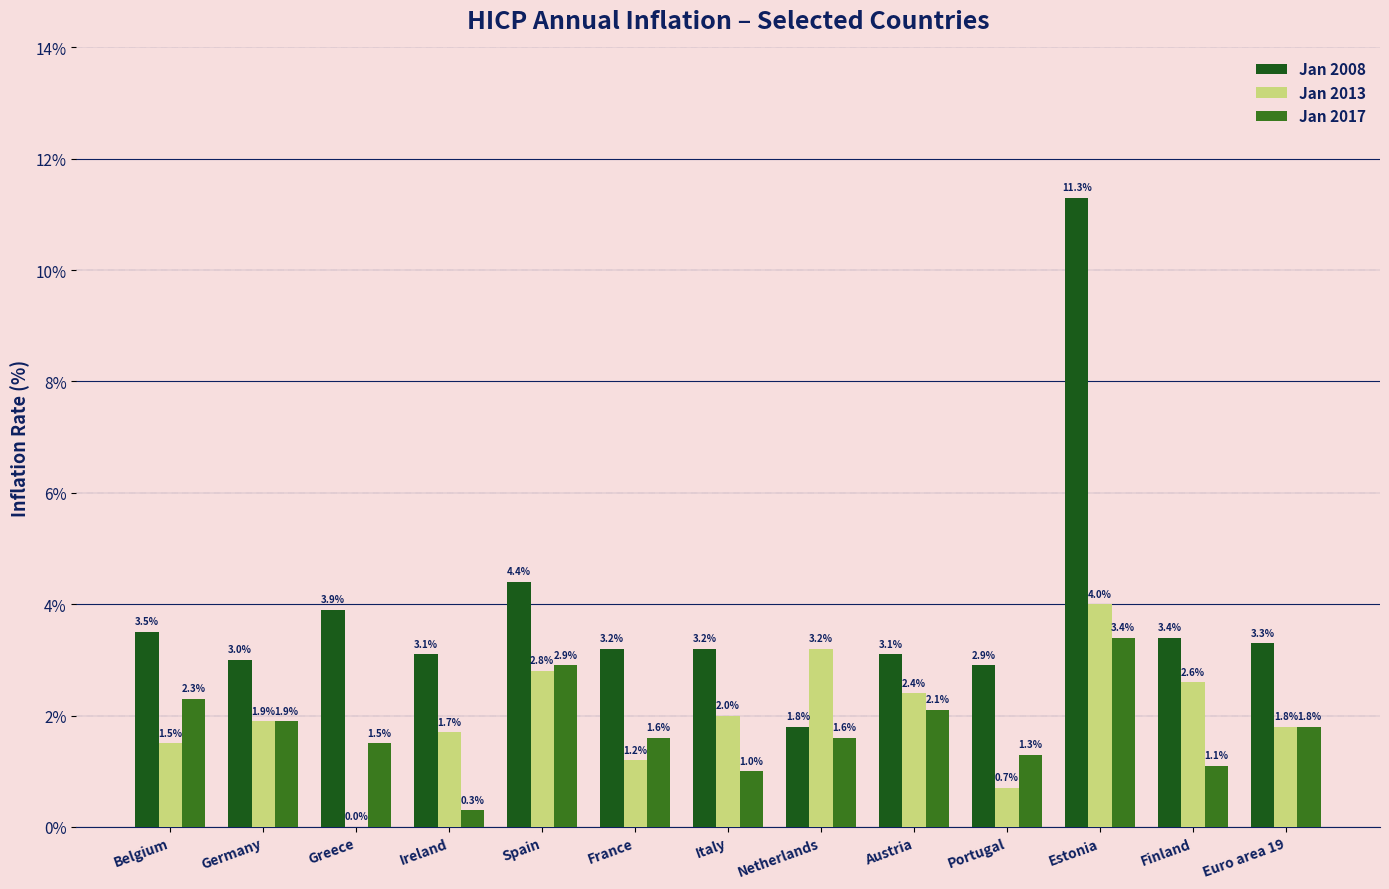

The value of Jan 2017 at Spain is 2.9. True or false?

True